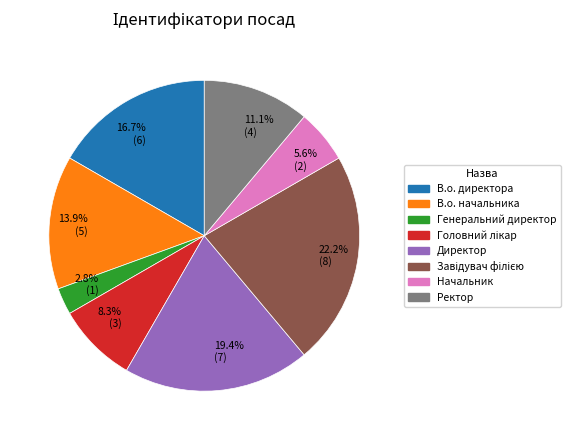

What percentage is NOT represented by Директор?

80.6%